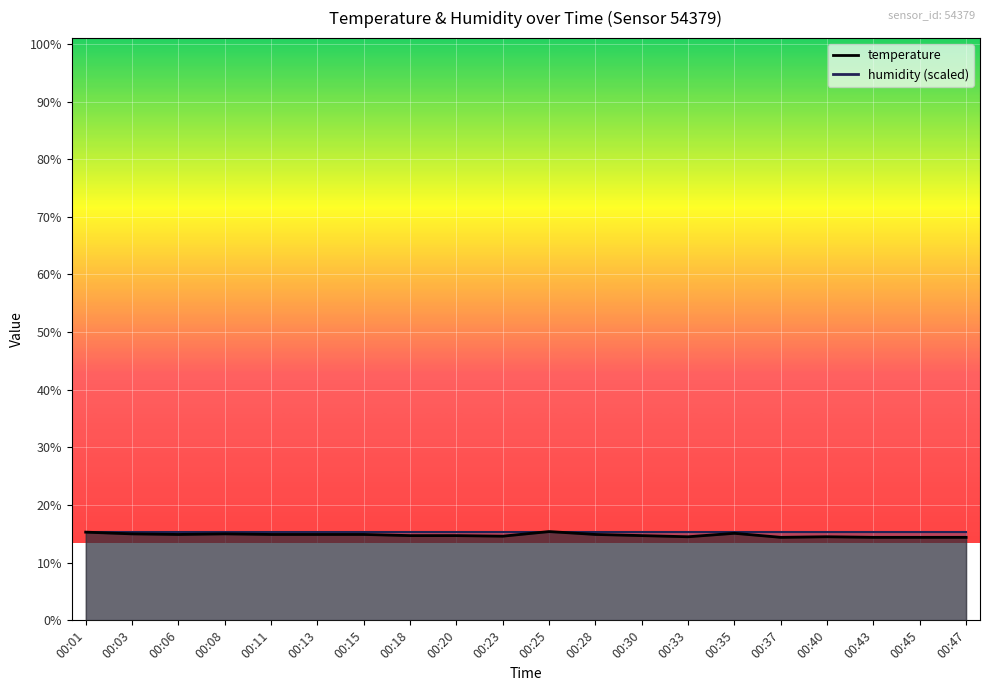

Does the chart display data point markers on the line(s)?

No